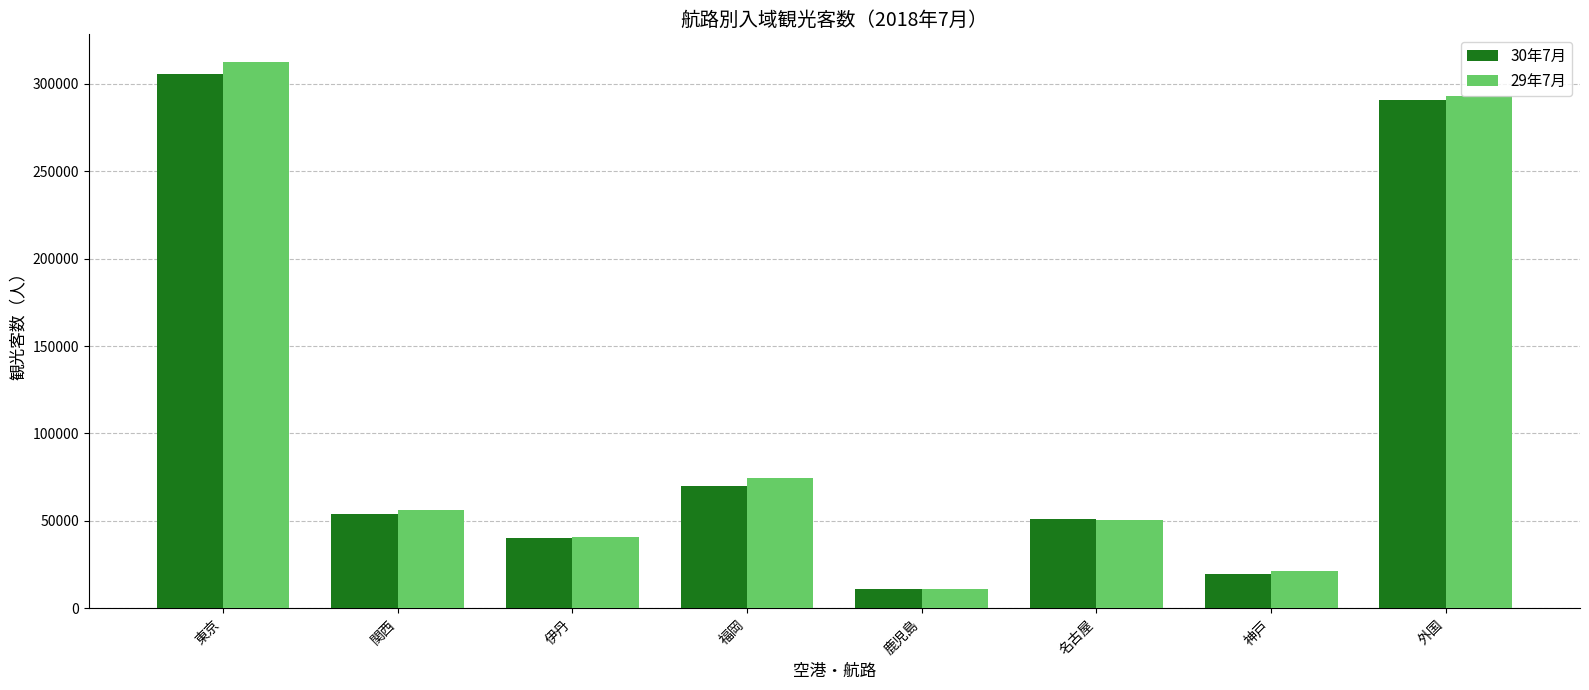

How many data points in 30年7月 are less than 54100?

4